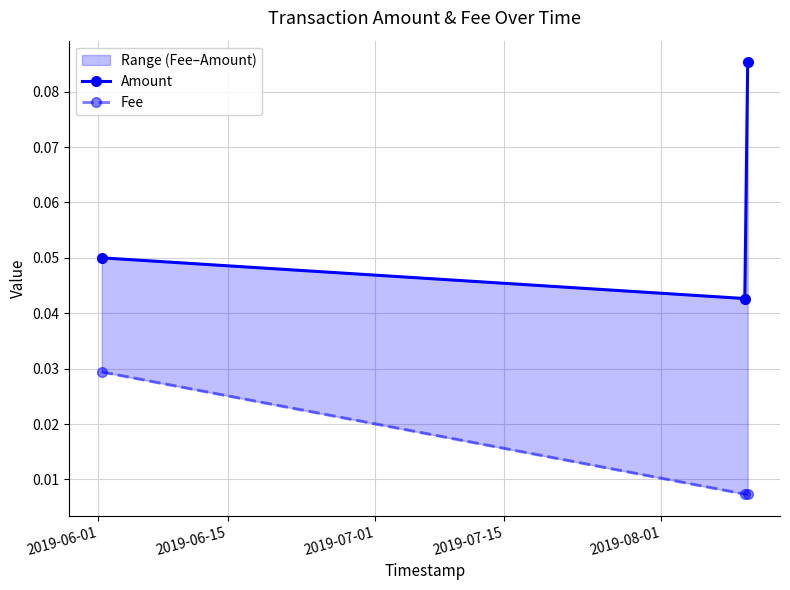

What are all the series names shown in the legend?

Amount, Fee